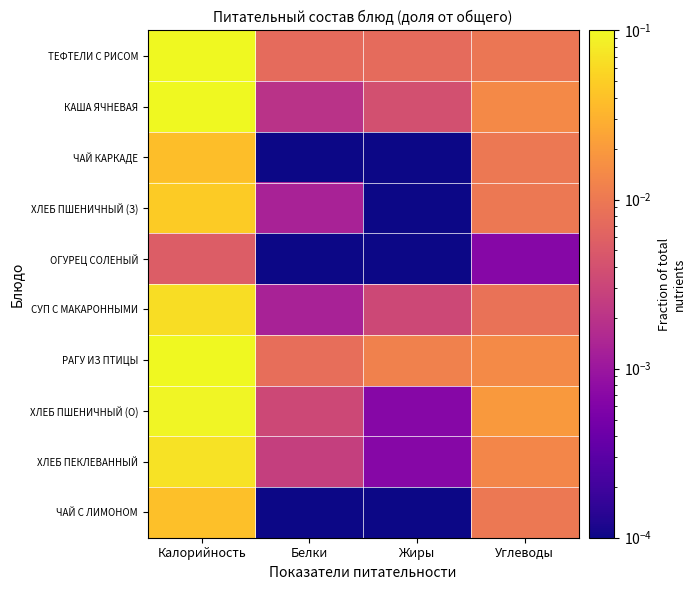

Count the number of data series in this chart.

10